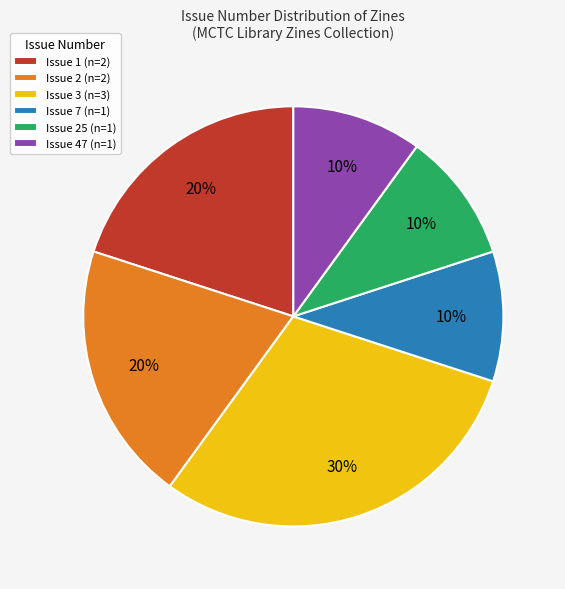

Is Issue 1 (n=2) the majority of the pie?

No